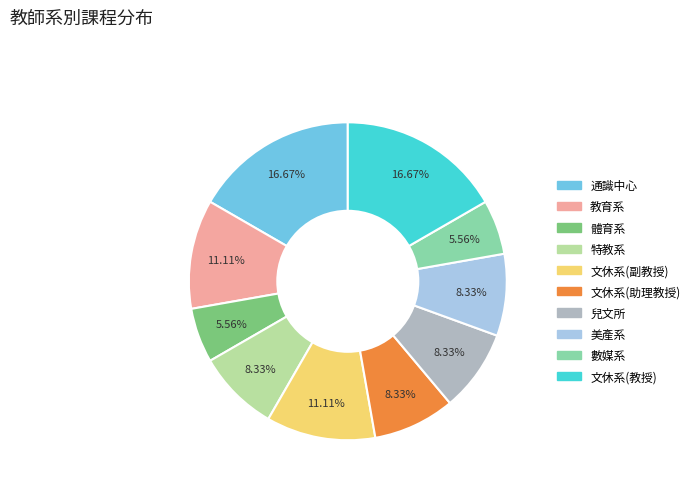

Does 通識中心 account for over 50% of the chart?

No